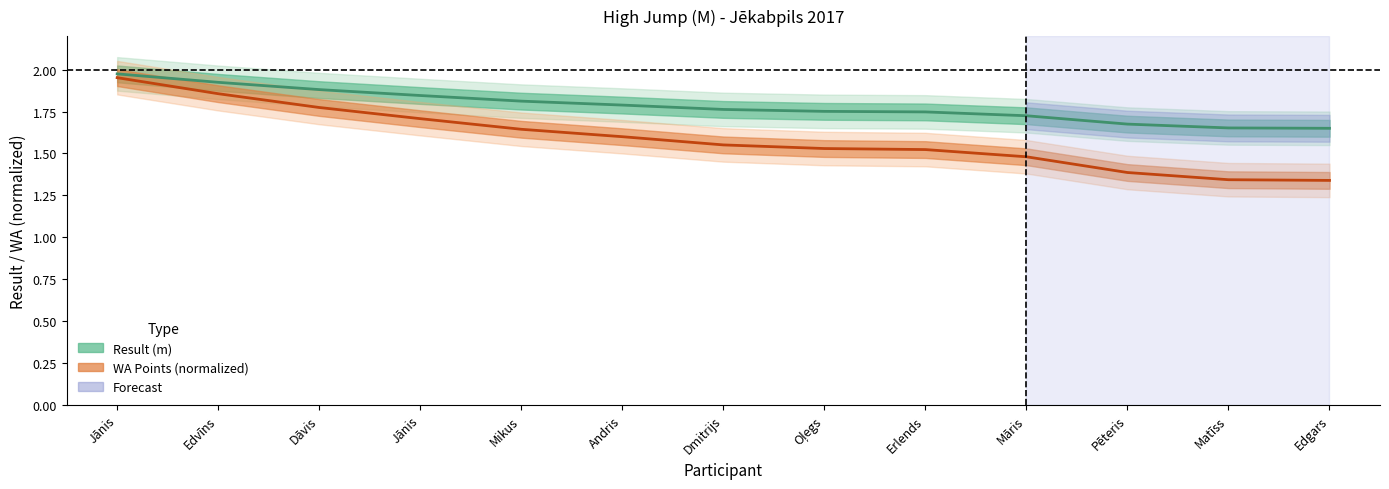

What is the label of the 4th point from the right?

Māris